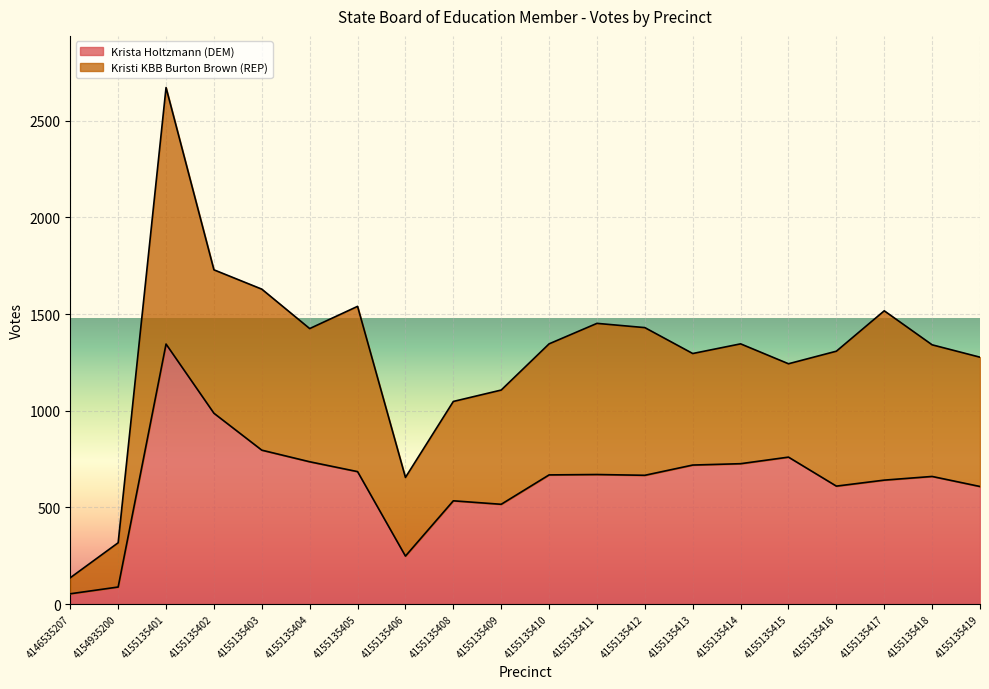

List the labels in order of value, largest first.

4155135401, 4155135402, 4155135403, 4155135415, 4155135404, 4155135414, 4155135413, 4155135405, 4155135411, 4155135410, 4155135412, 4155135418, 4155135417, 4155135416, 4155135419, 4155135408, 4155135409, 4155135406, 4154935200, 4146535207